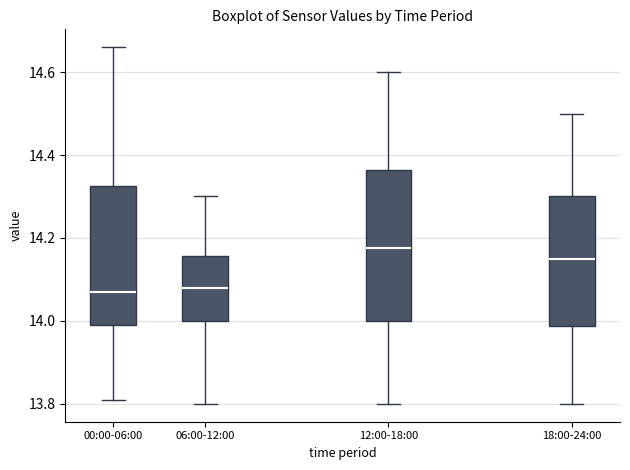

Reading left to right, transcribe this box plot: for each box, give where its median line is, the range the box spans, and where its two whiskers end, as read against the y-axis. The values are not printed on the chart, so give them approximately, as read against the axis.

00:00-06:00: median 14.08, box 14.00 to 14.32, whiskers 13.82 to 14.66
06:00-12:00: median 14.08, box 14.00 to 14.16, whiskers 13.80 to 14.30
12:00-18:00: median 14.18, box 14.00 to 14.36, whiskers 13.80 to 14.60
18:00-24:00: median 14.16, box 13.98 to 14.30, whiskers 13.80 to 14.50